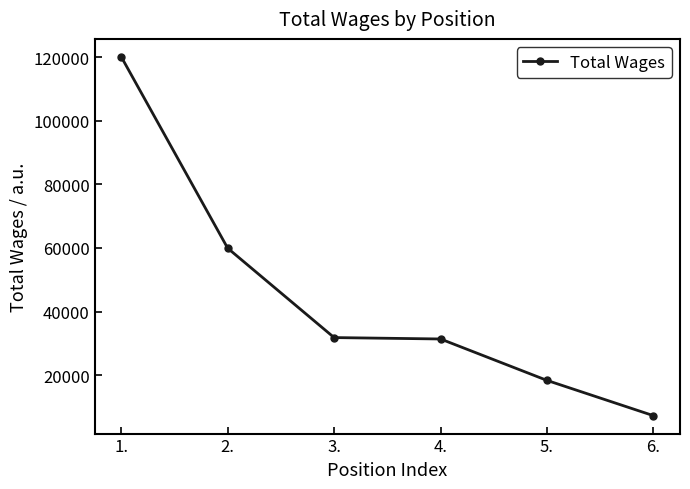

True or false: there are more than 2 points higher than both neighbors.

False